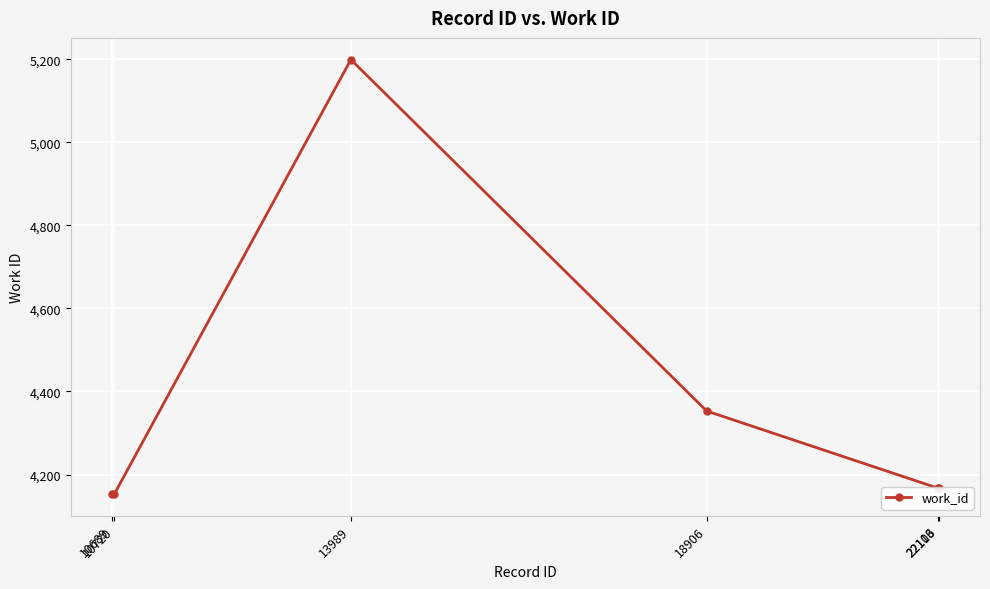

Approximately how many times larger is the value at 22106 compared to 10720?

1.0